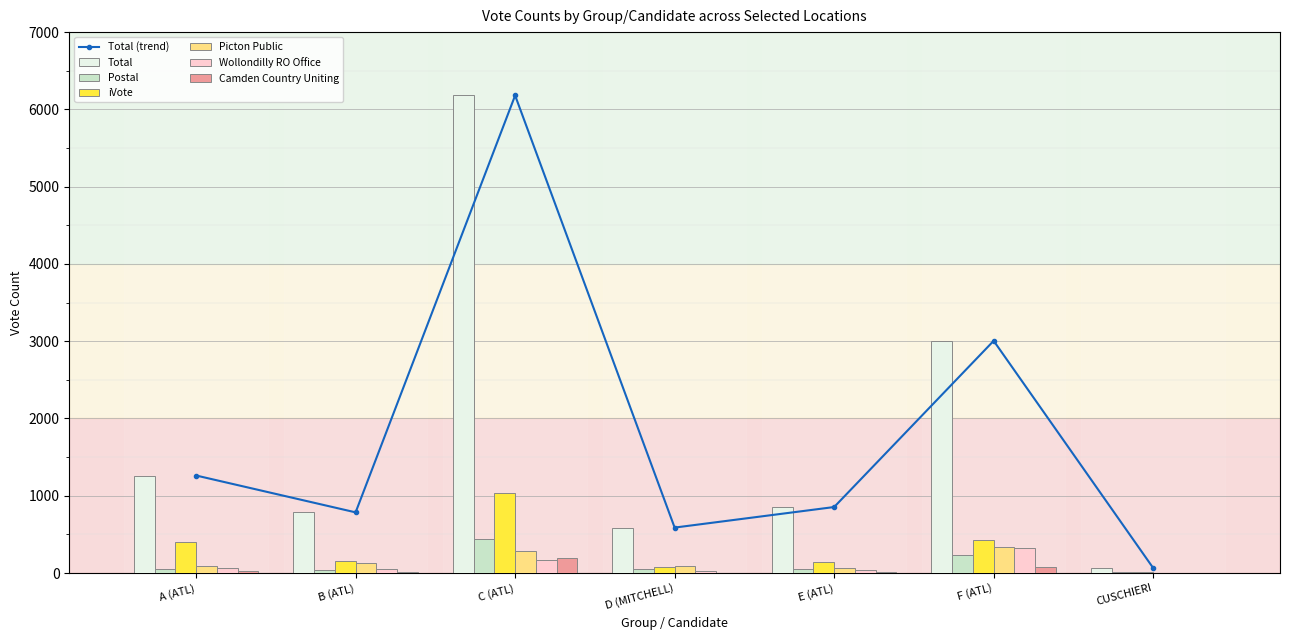

The Camden Country Uniting series shows 22 at A (ATL). True or false?

True